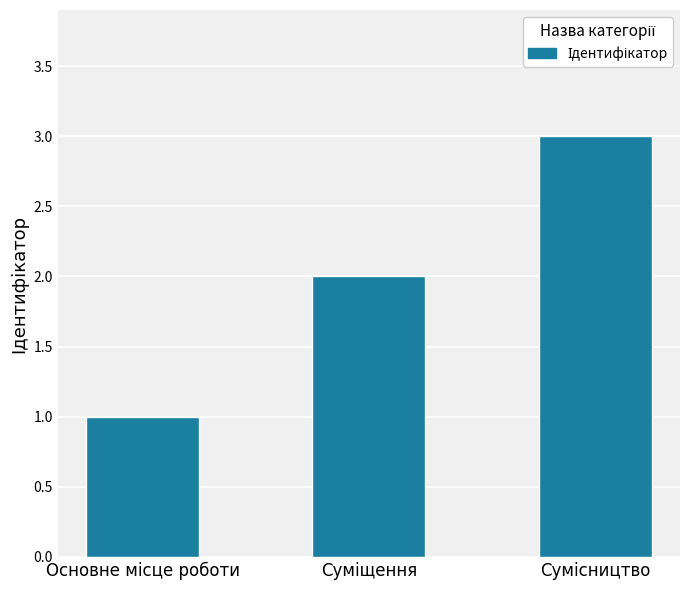

What is the maximum value shown in the chart?

3